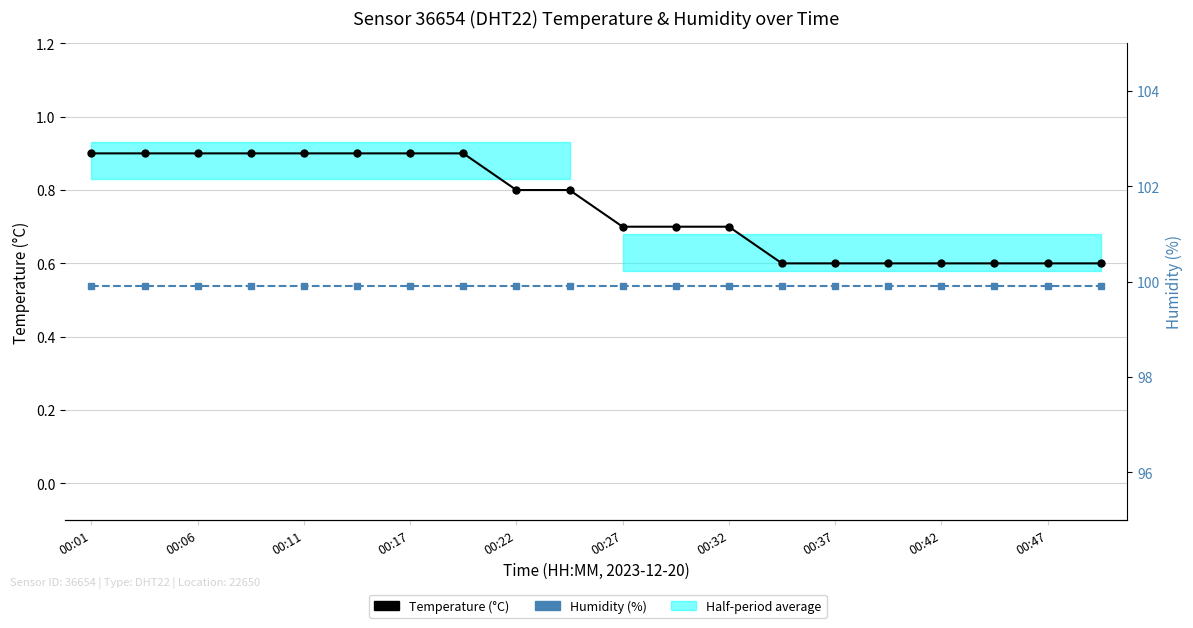

How many data points does each series have?

20